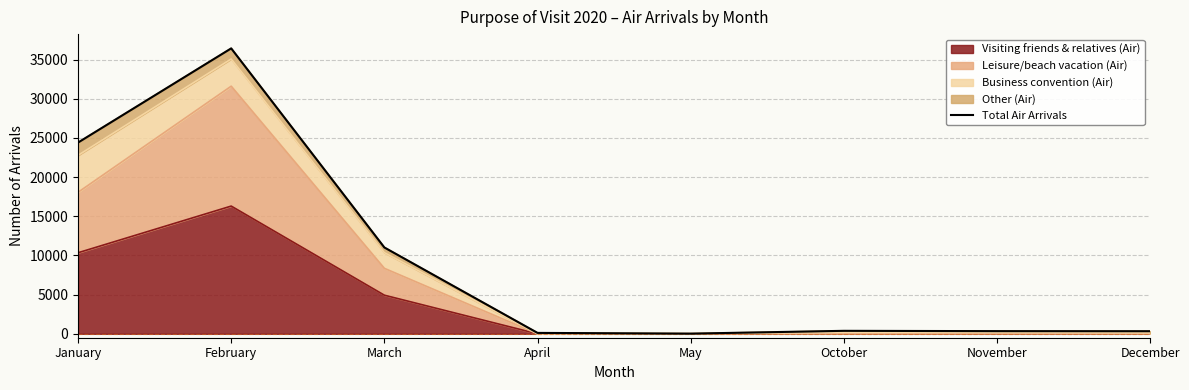

Which label corresponds to the smallest value in the chart?

May